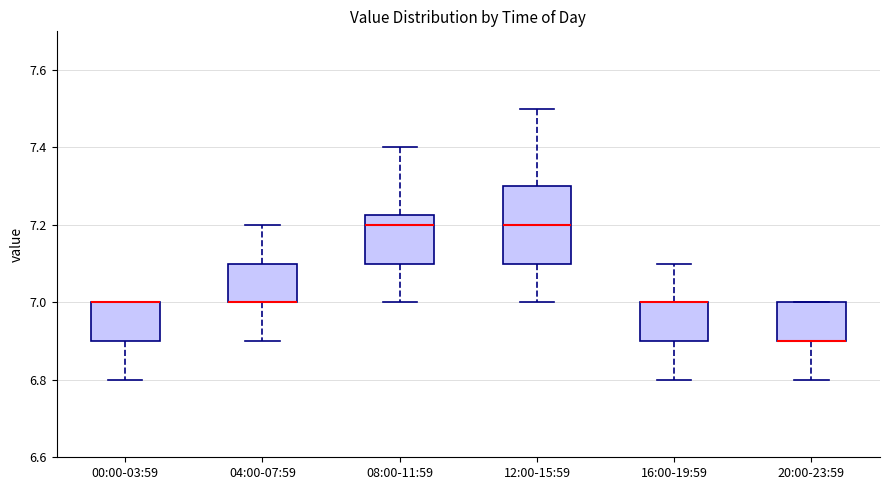

Reading left to right, transcribe this box plot: for each box, give where its median line is, the range the box spans, and where its two whiskers end, as read against the y-axis. The values are not printed on the chart, so give them approximately, as read against the axis.

00:00-03:59: median 7.00 (drawn on the box's upper edge), box 6.90 to 7.00, whiskers 6.80 to 7.00
04:00-07:59: median 7.00 (drawn on the box's lower edge), box 7.00 to 7.10, whiskers 6.90 to 7.20
08:00-11:59: median 7.20, box 7.10 to 7.22, whiskers 7.00 to 7.40
12:00-15:59: median 7.20, box 7.10 to 7.30, whiskers 7.00 to 7.50
16:00-19:59: median 7.00 (drawn on the box's upper edge), box 6.90 to 7.00, whiskers 6.80 to 7.10
20:00-23:59: median 6.90 (drawn on the box's lower edge), box 6.90 to 7.00, whiskers 6.80 to 7.00